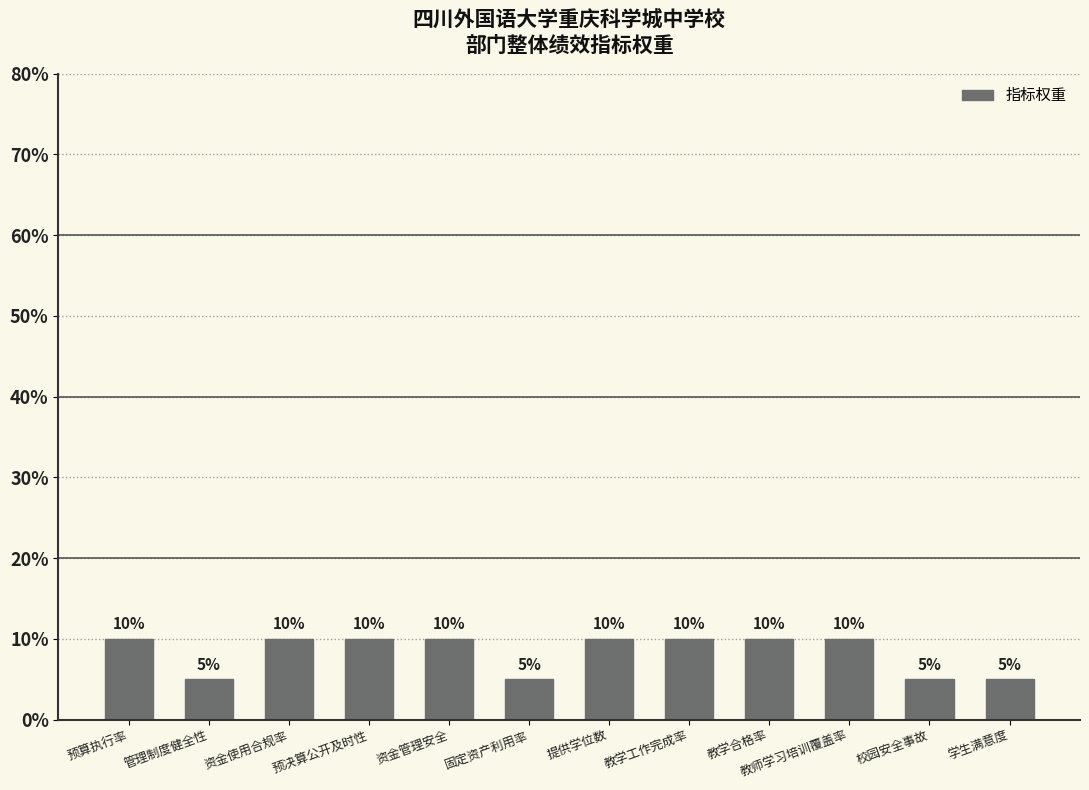

What is the difference between the maximum and minimum values?

0.1